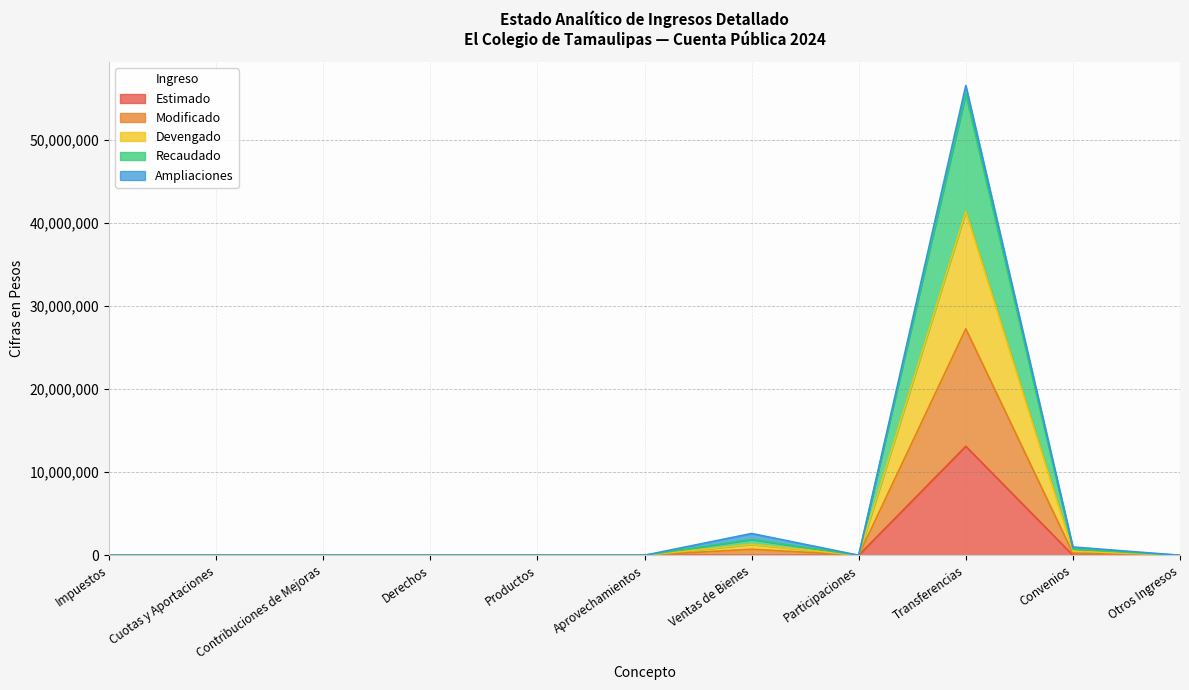

List the labels in order of Estimado value, largest first.

Transferencias, Impuestos, Cuotas y Aportaciones, Contribuciones de Mejoras, Derechos, Productos, Aprovechamientos, Ventas de Bienes, Participaciones, Convenios, Otros Ingresos